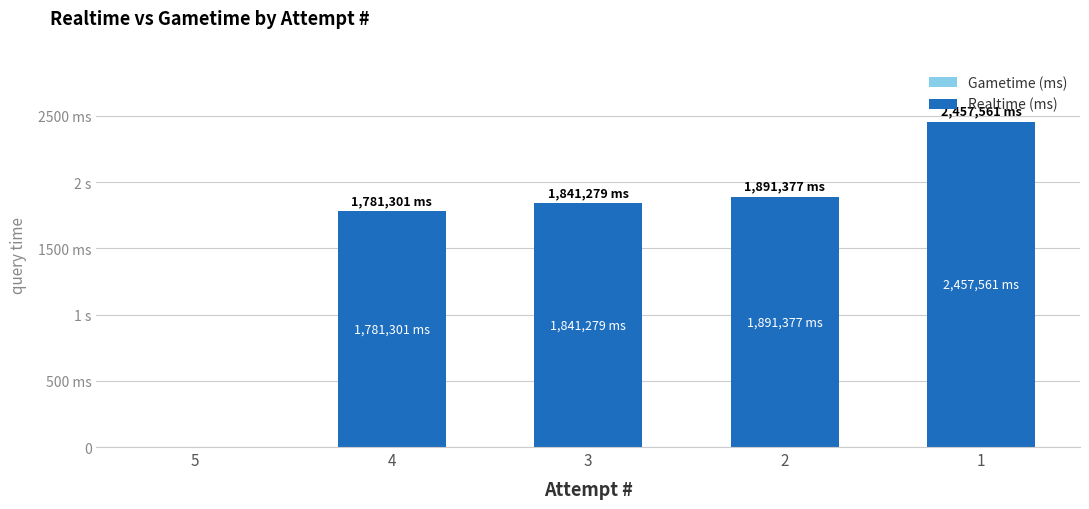

What is the maximum value shown in the chart?

2457561